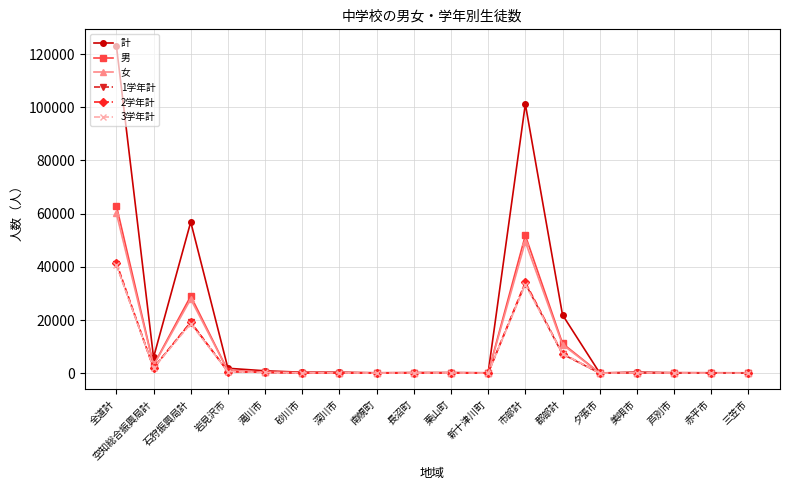

What is the total value across all series at 石狩振興局計?

170580